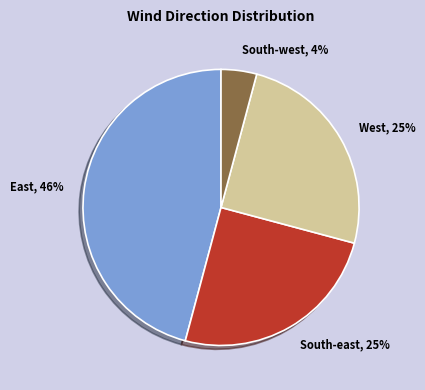

Count the number of slices in the pie.

4